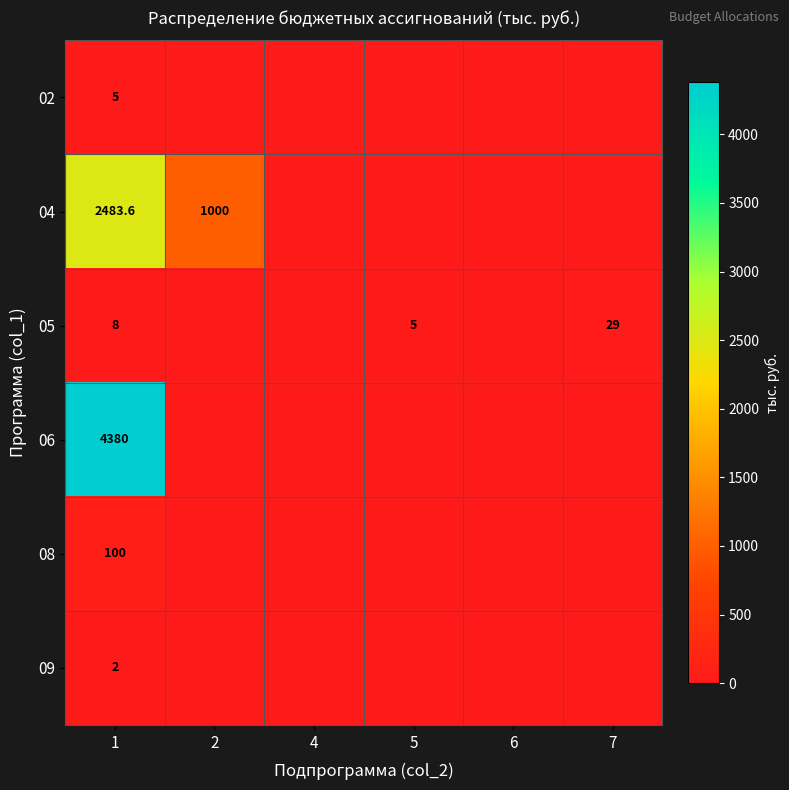

True or false: 04 has a value of 1100.4 at 1.

False